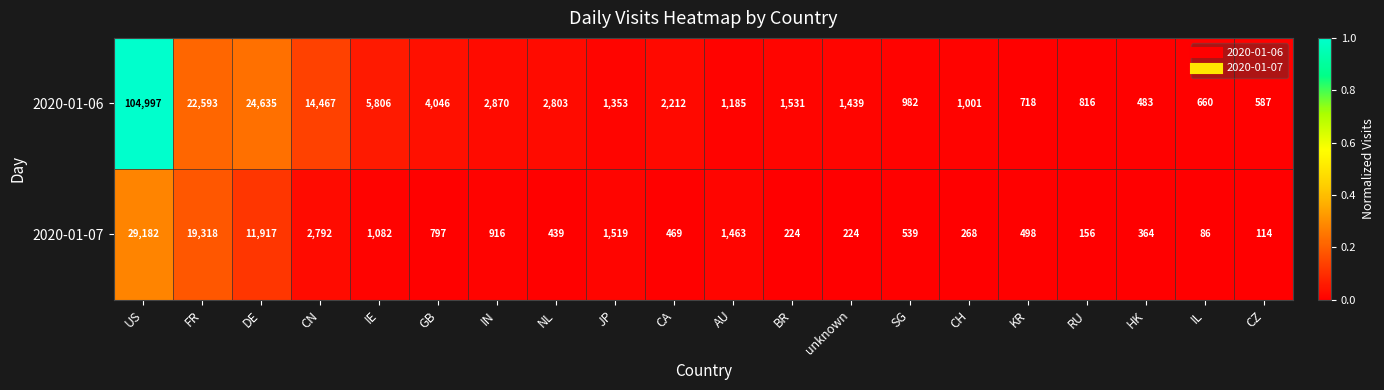

Which series has the largest range (max minus min)?

2020-01-06